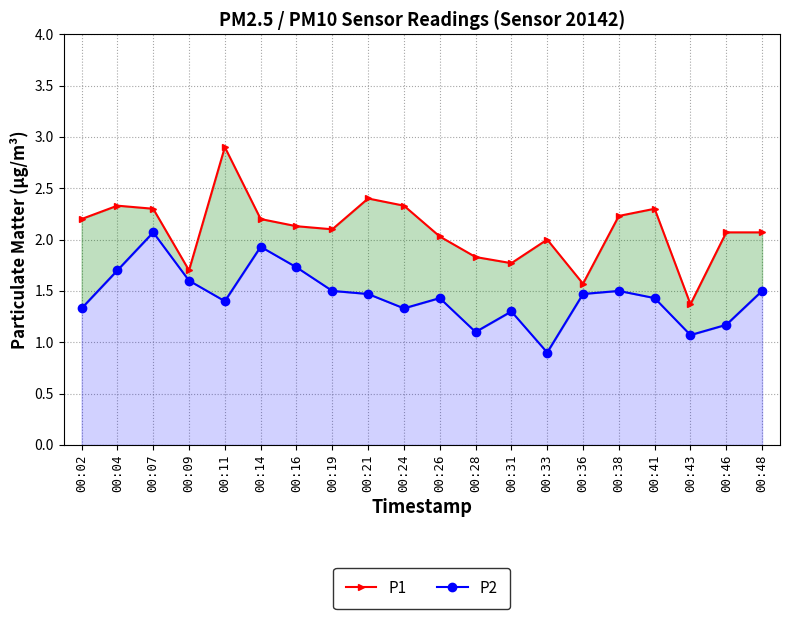

Does the chart display data point markers on the line(s)?

Yes